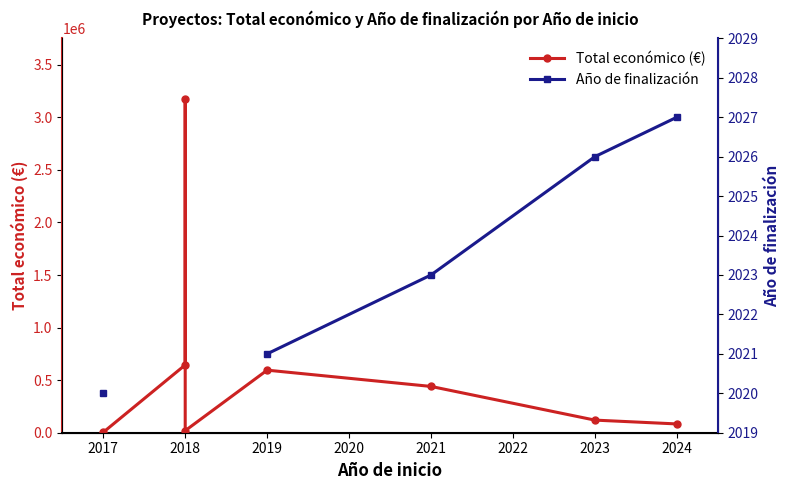

Is this an area chart (filled region under the line)?

No